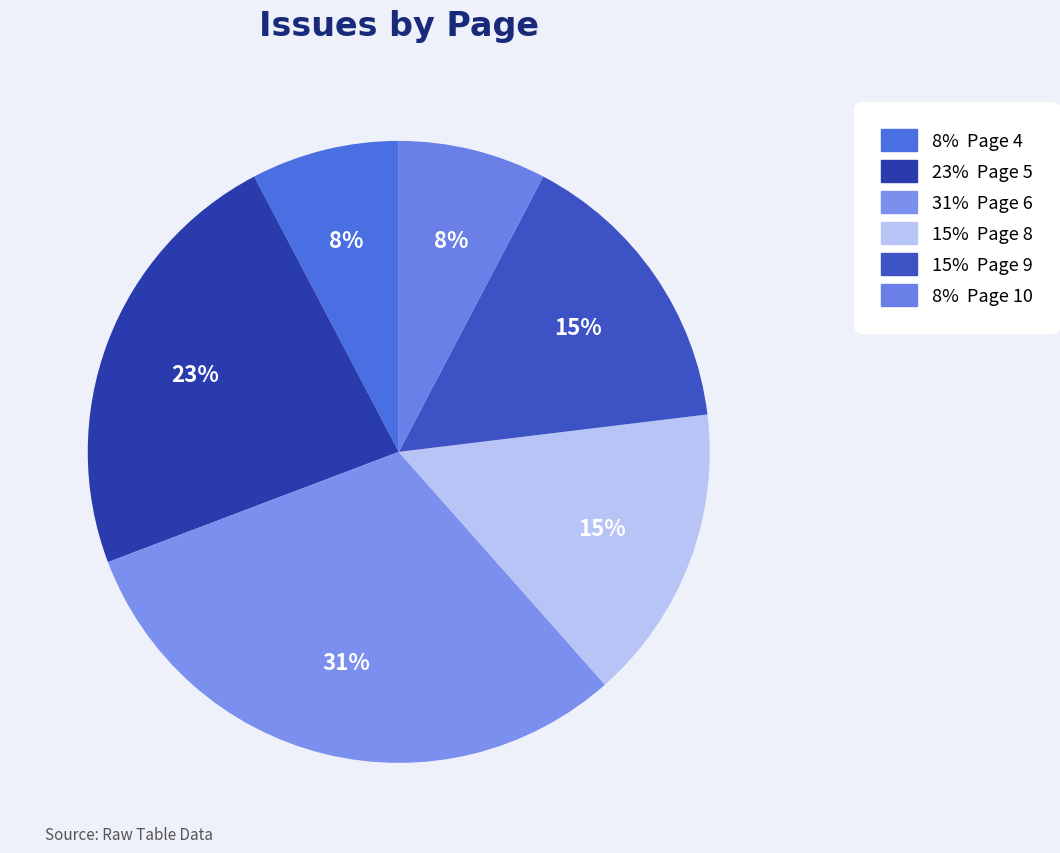

Count the number of slices in the pie.

6